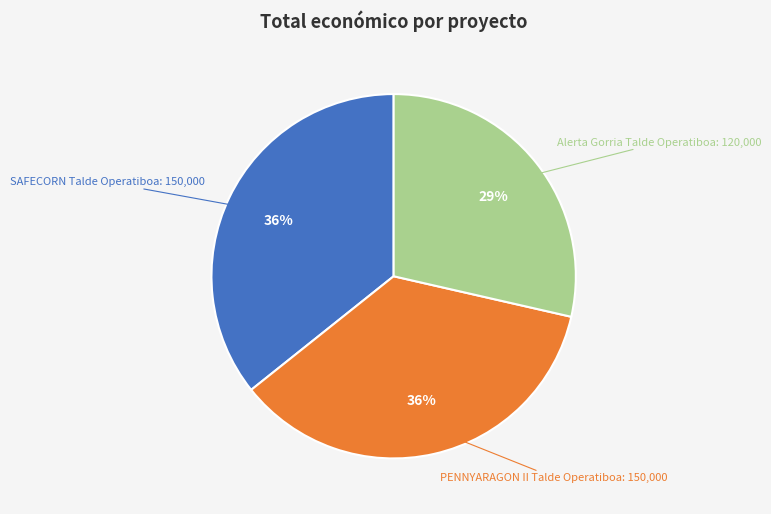

Is there any slice that represents more than half of the pie?

No